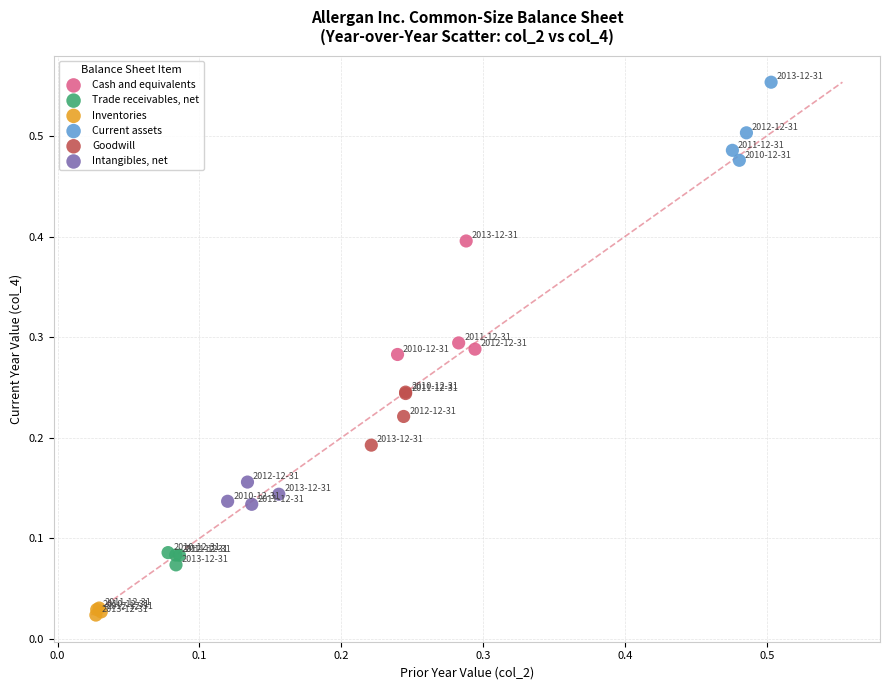

Which series contains the highest Y value?

Current assets